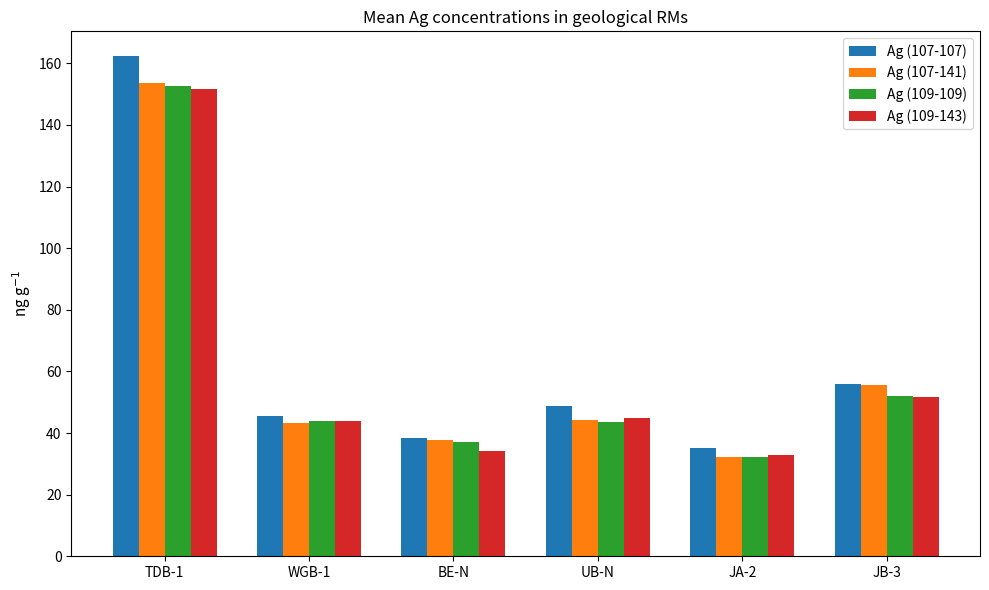

What is the sum of all Ag (107-107) values?

386.0